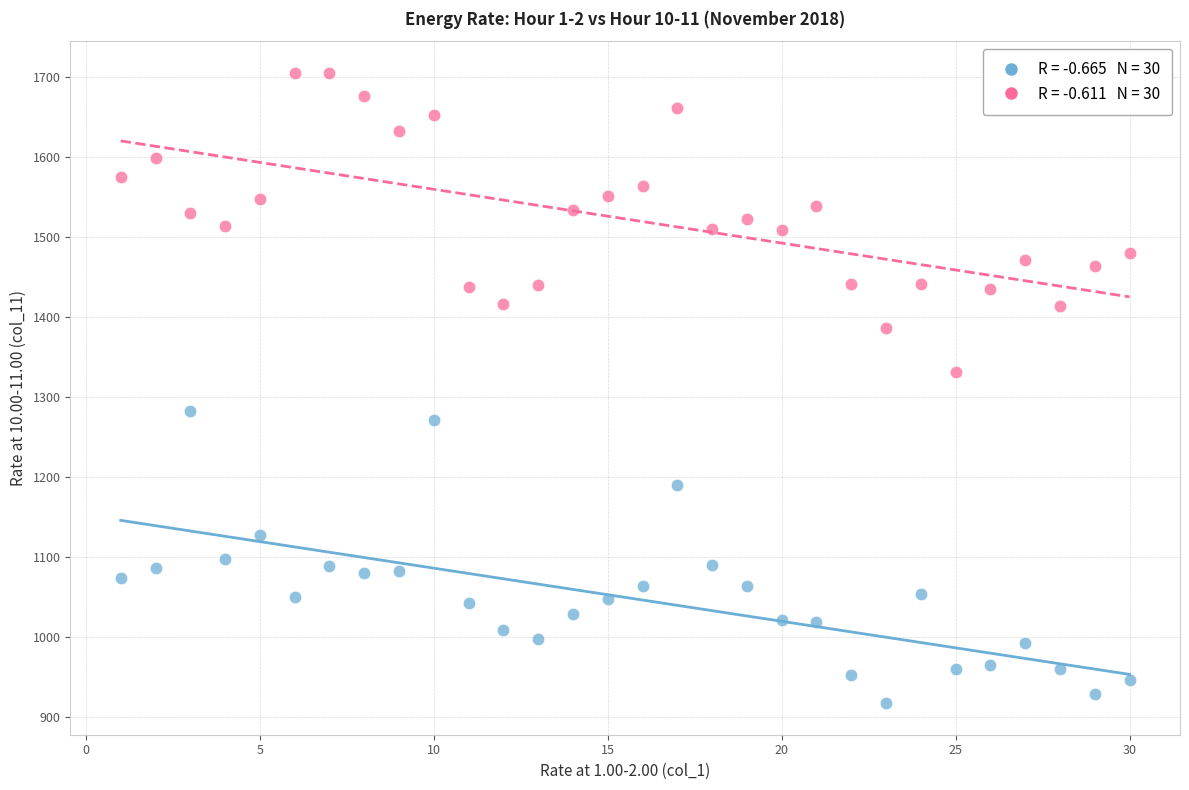

Across all data points, what is the range of Y values (max minus min)?

788.1